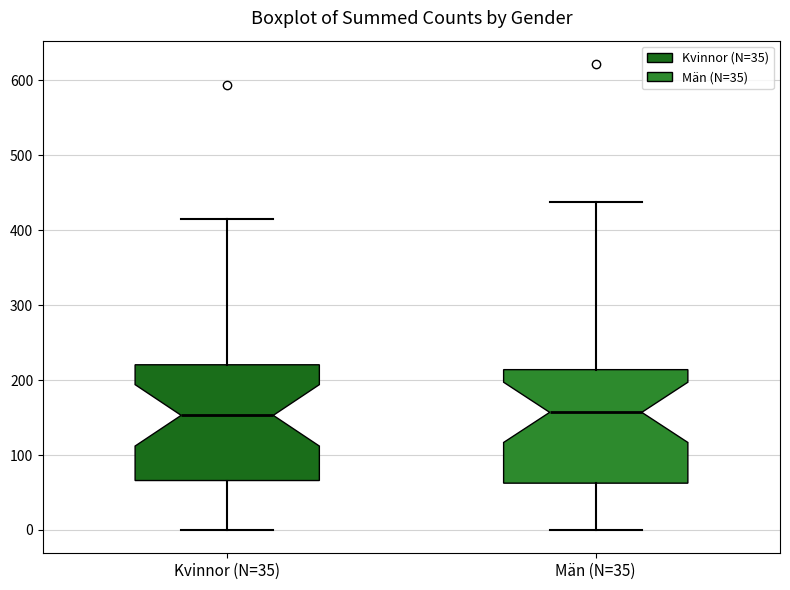

Where does the upper whisker of the box for Kvinnor (N=35) end on the y-axis? The values are not printed on the chart, so give them approximately, as read against the axis.

420